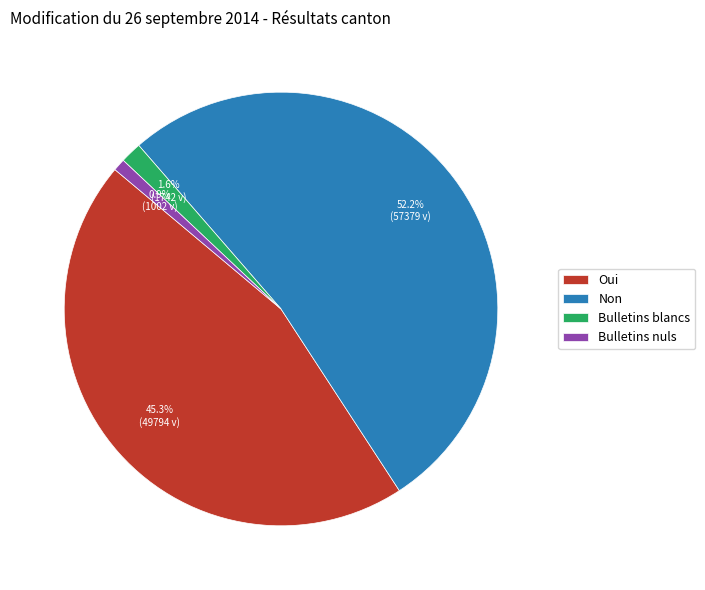

Which category has the smallest portion of the pie?

Bulletins nuls